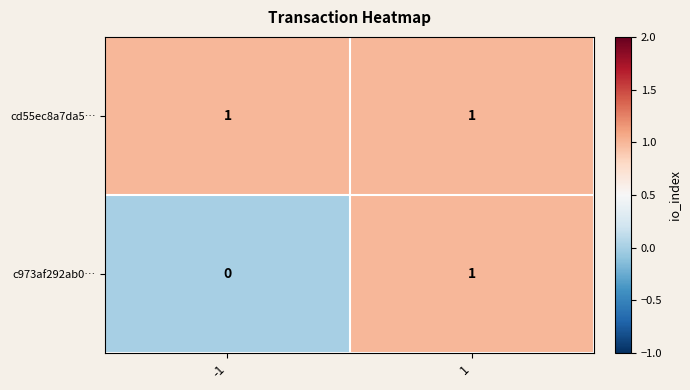

The cd55ec8a7da5… series shows 2 at 1. True or false?

False